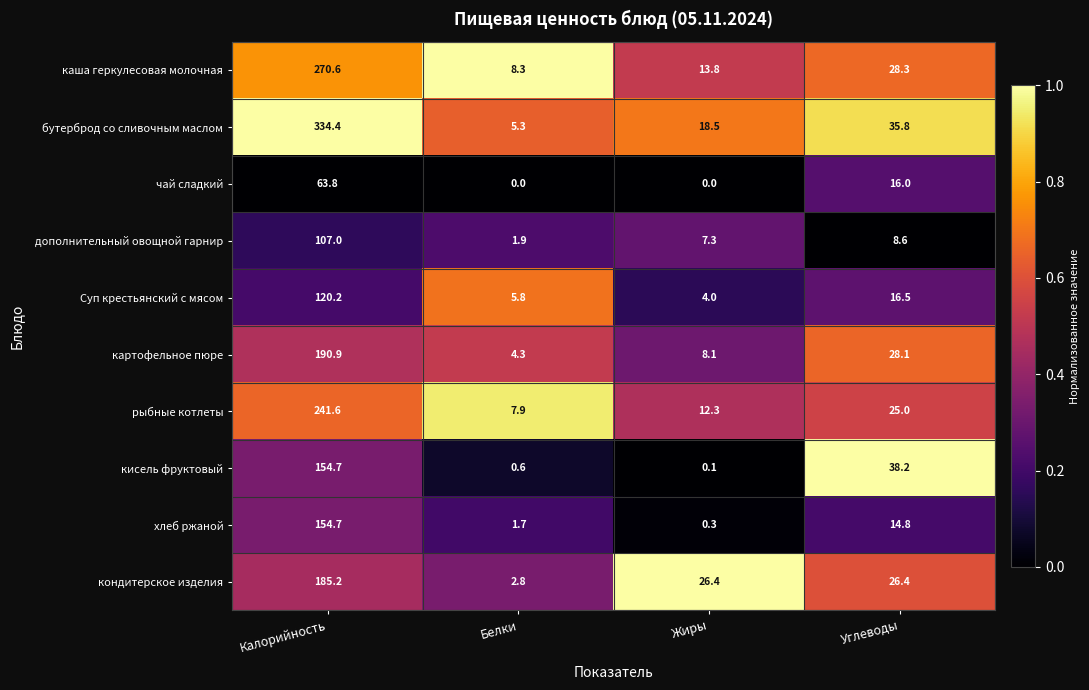

Which series has the widest spread of values?

бутерброд со сливочным маслом